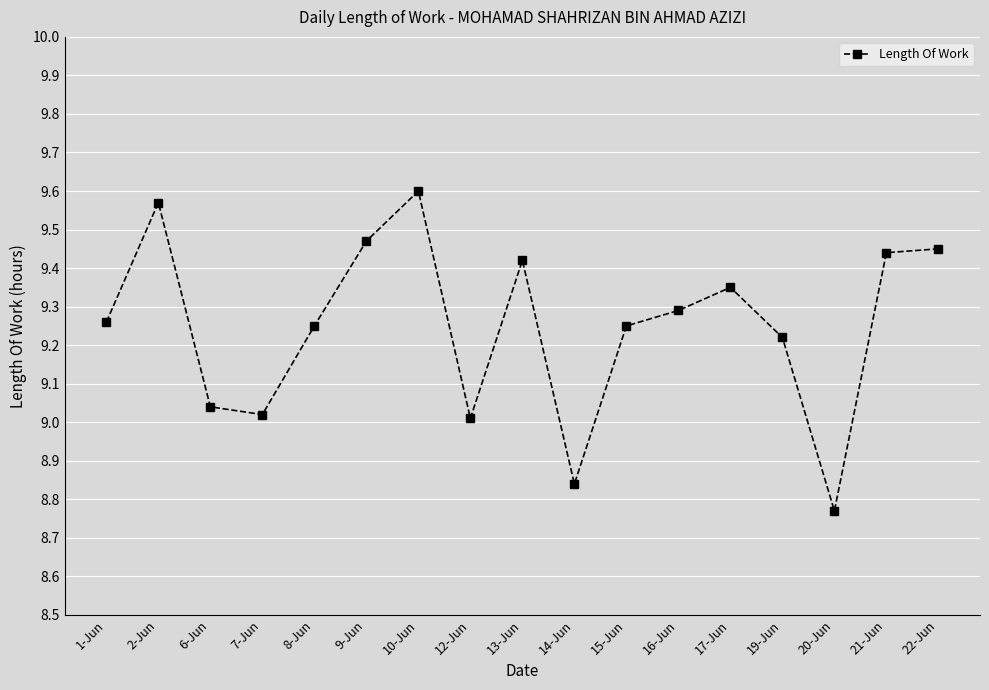

What position from the left is 1-Jun?

1